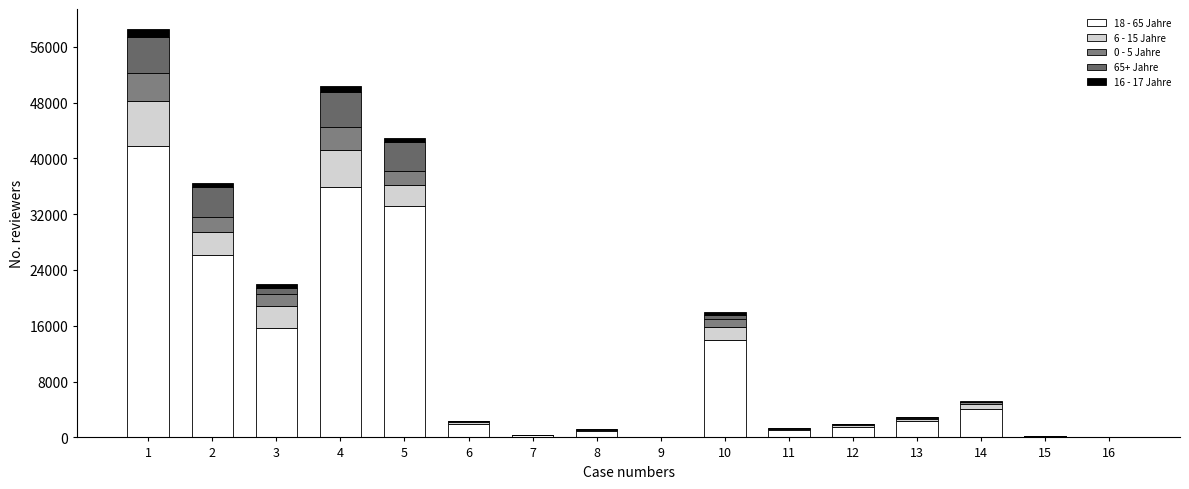

Between 4 and 9, which is larger?

4